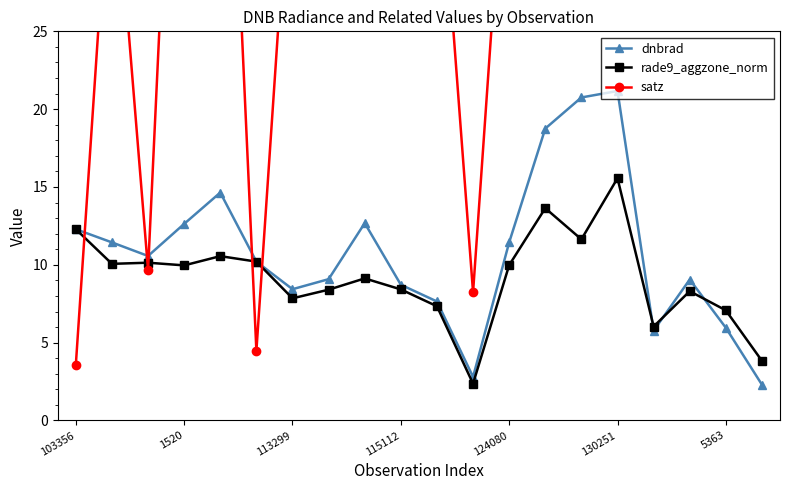

In dnbrad, how many points are higher than both neighbors (excluding endpoints)?

4